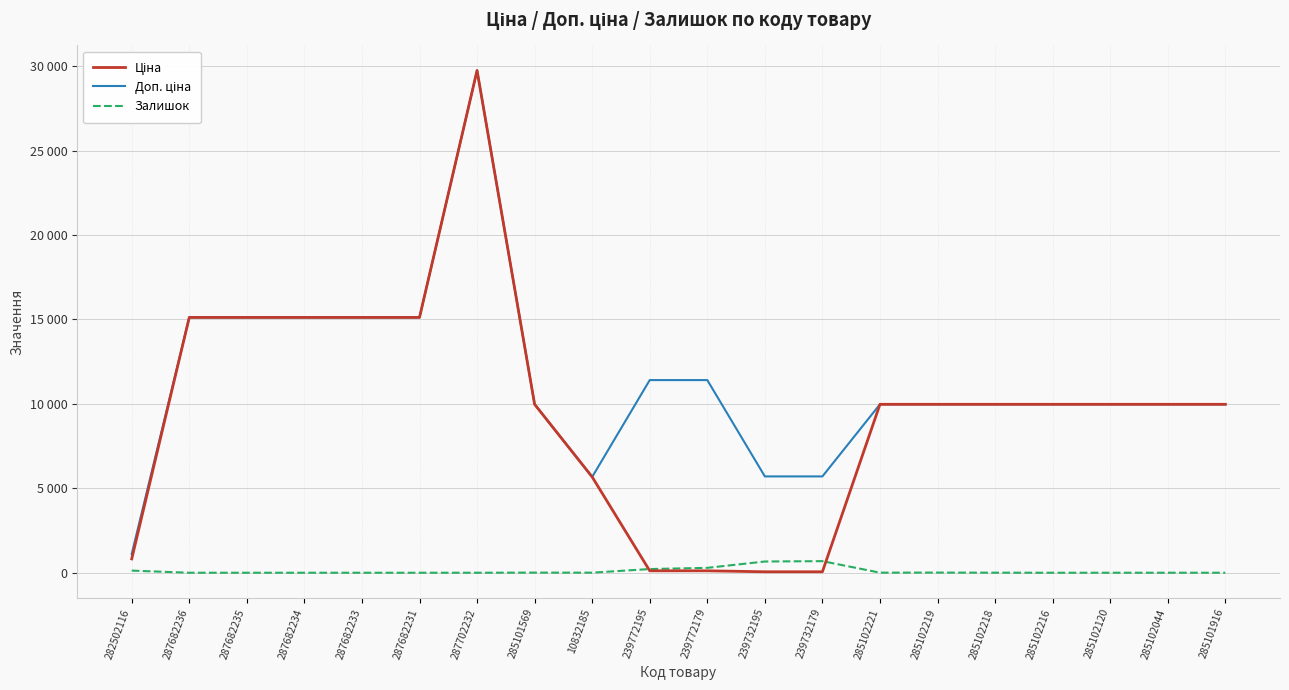

Is this an area chart (filled region under the line)?

No